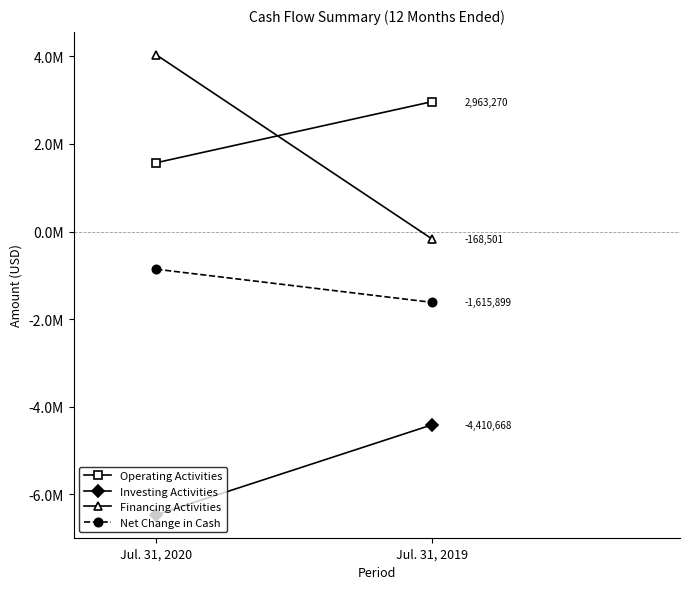

How many Investing Activities values are between -6462000 and -4410668?

2